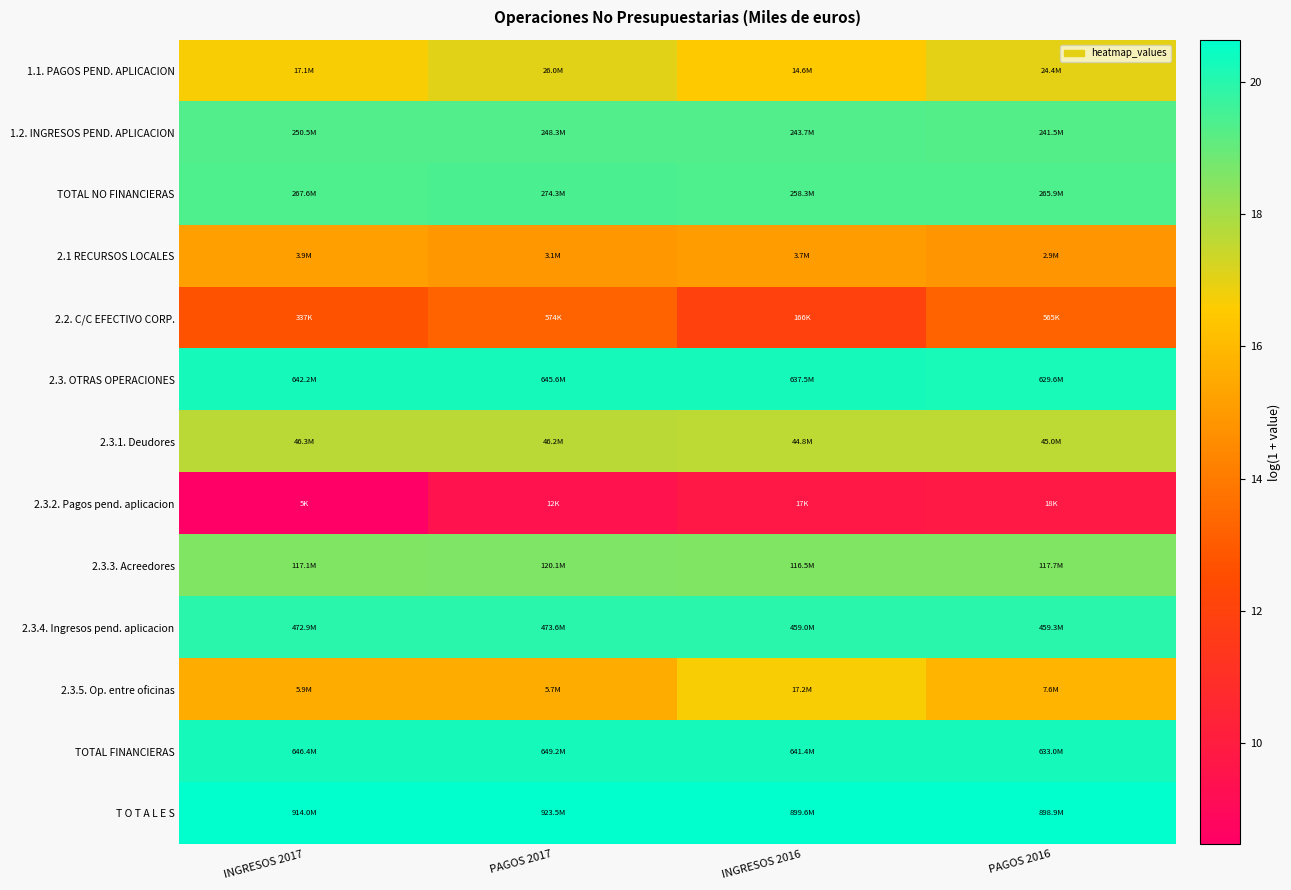

Reading right to left, extract all data points from this chart.

1.1. PAGOS PEND. APLICACION: PAGOS 2016=17.0	INGRESOS 2016=16.5	PAGOS 2017=17.1	INGRESOS 2017=16.7
1.2. INGRESOS PEND. APLICACION: PAGOS 2016=19.3	INGRESOS 2016=19.3	PAGOS 2017=19.3	INGRESOS 2017=19.3
TOTAL NO FINANCIERAS: PAGOS 2016=19.4	INGRESOS 2016=19.4	PAGOS 2017=19.4	INGRESOS 2017=19.4
2.1 RECURSOS LOCALES: PAGOS 2016=14.9	INGRESOS 2016=15.1	PAGOS 2017=14.9	INGRESOS 2017=15.2
2.2. C/C EFECTIVO CORP.: PAGOS 2016=13.2	INGRESOS 2016=12.0	PAGOS 2017=13.3	INGRESOS 2017=12.7
2.3. OTRAS OPERACIONES: PAGOS 2016=20.3	INGRESOS 2016=20.3	PAGOS 2017=20.3	INGRESOS 2017=20.3
2.3.1. Deudores: PAGOS 2016=17.6	INGRESOS 2016=17.6	PAGOS 2017=17.6	INGRESOS 2017=17.7
2.3.2. Pagos pend. aplicacion: PAGOS 2016=9.8	INGRESOS 2016=9.8	PAGOS 2017=9.4	INGRESOS 2017=8.5
2.3.3. Acreedores: PAGOS 2016=18.6	INGRESOS 2016=18.6	PAGOS 2017=18.6	INGRESOS 2017=18.6
2.3.4. Ingresos pend. aplicacion: PAGOS 2016=19.9	INGRESOS 2016=19.9	PAGOS 2017=20.0	INGRESOS 2017=20.0
2.3.5. Op. entre oficinas: PAGOS 2016=15.8	INGRESOS 2016=16.7	PAGOS 2017=15.6	INGRESOS 2017=15.6
TOTAL FINANCIERAS: PAGOS 2016=20.3	INGRESOS 2016=20.3	PAGOS 2017=20.3	INGRESOS 2017=20.3
T O T A L E S: PAGOS 2016=20.6	INGRESOS 2016=20.6	PAGOS 2017=20.6	INGRESOS 2017=20.6